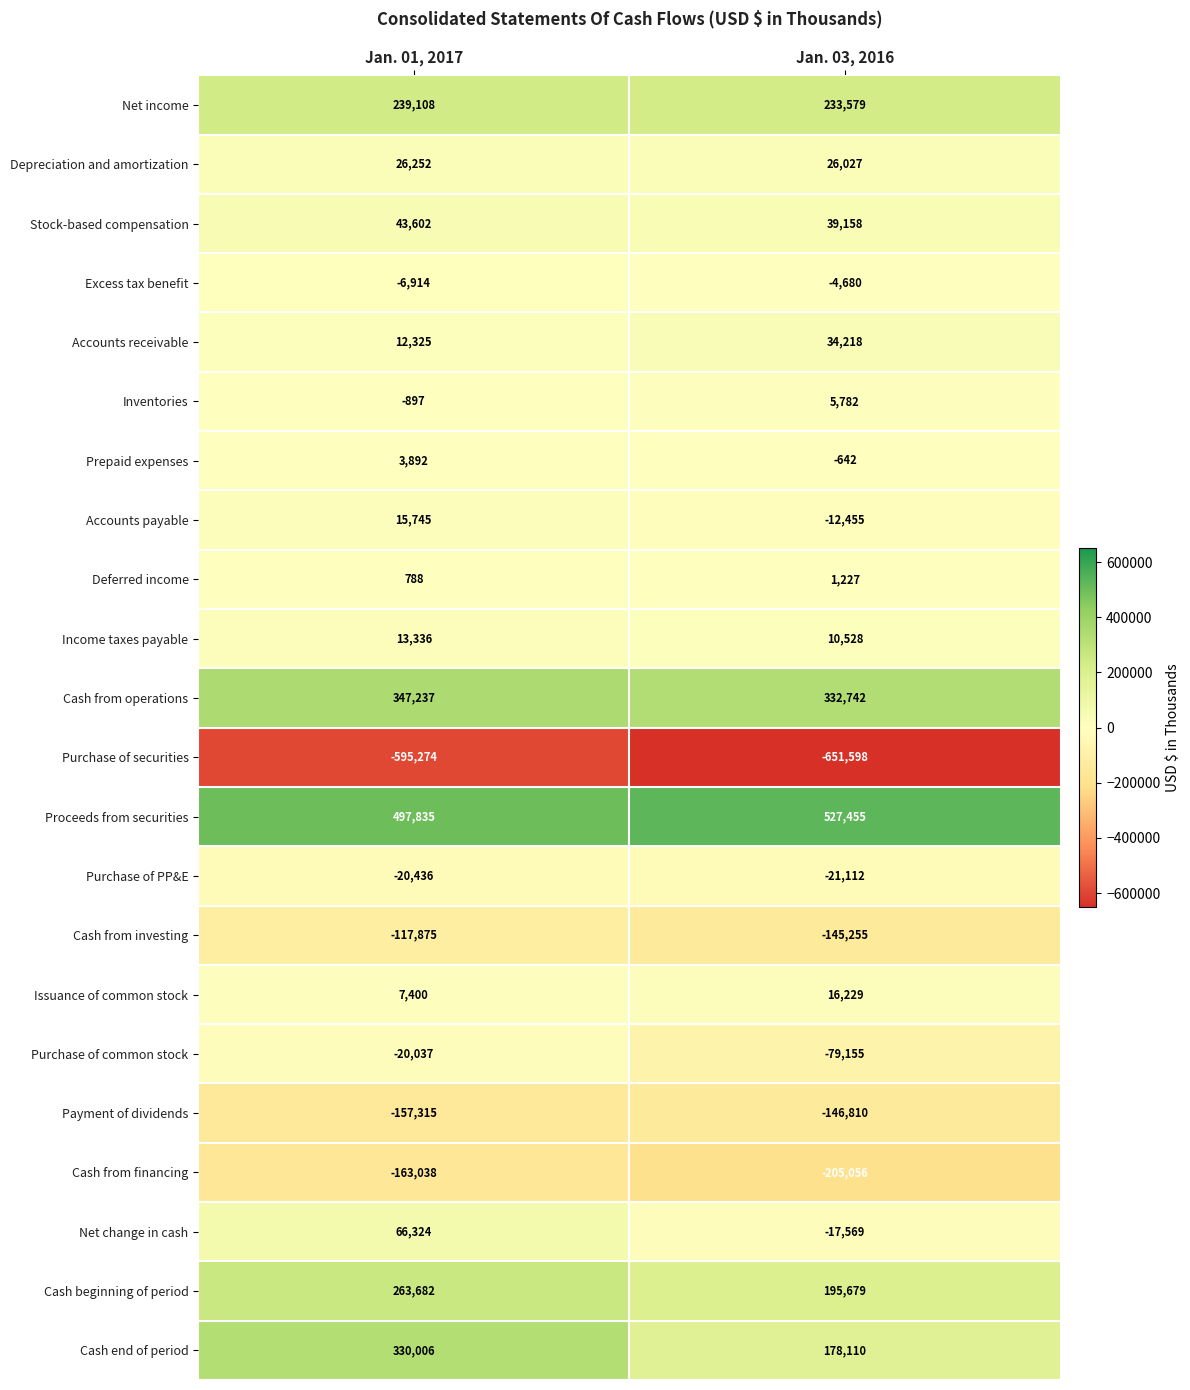

Which series changed the most between Jan. 01, 2017 and Jan. 03, 2016?

Cash end of period